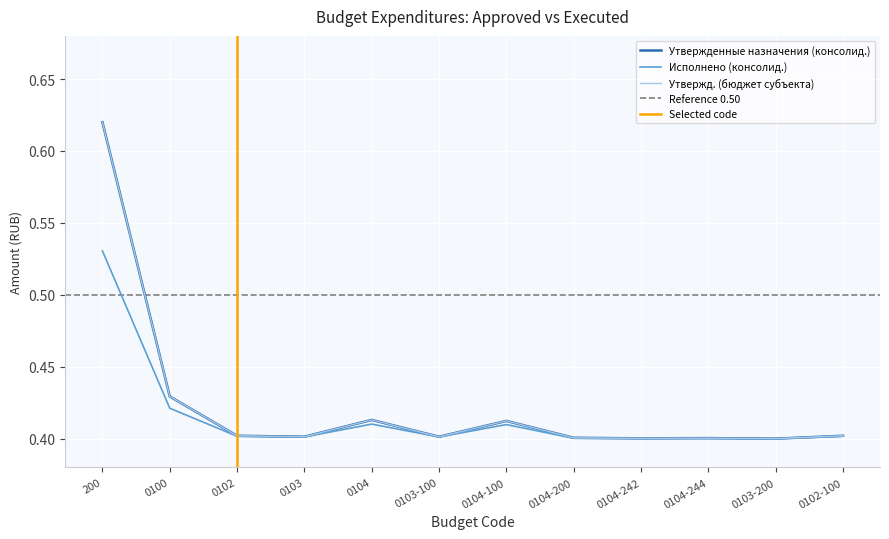

What is the minimum value for Утвержденные назначения (консолид.)?

0.4